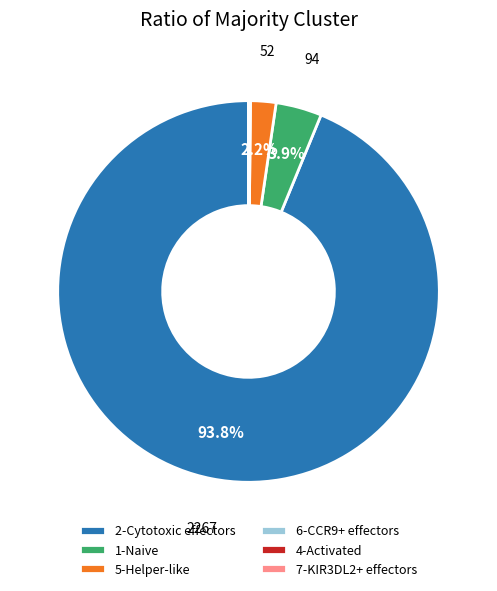

To the nearest percent, what is the average slice percentage?

17%